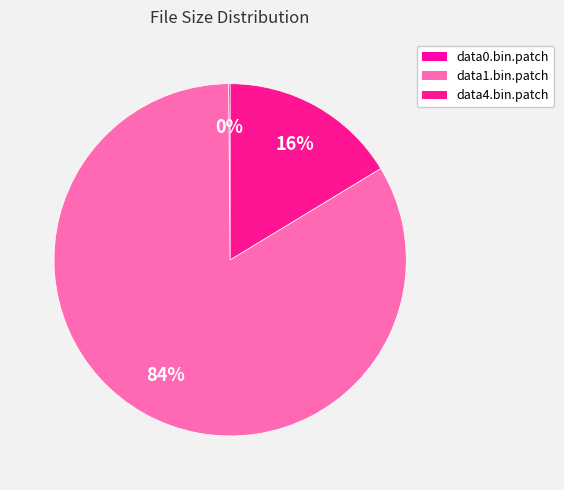

To the nearest percent, what is the difference between the data4.bin.patch and data1.bin.patch slice percentages?

67%